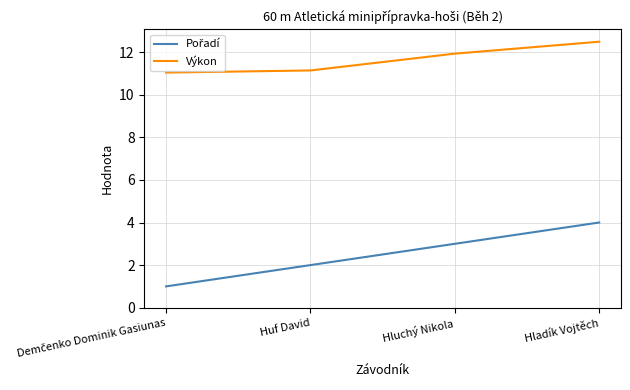

The value of Výkon at Hladík Vojtěch is 12.5. True or false?

True